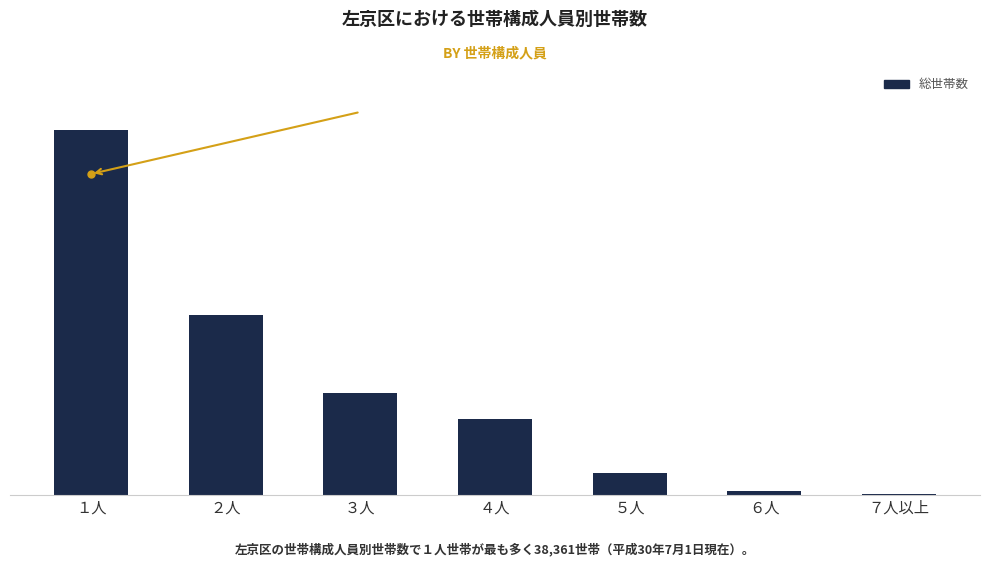

Are the bars horizontal?

No